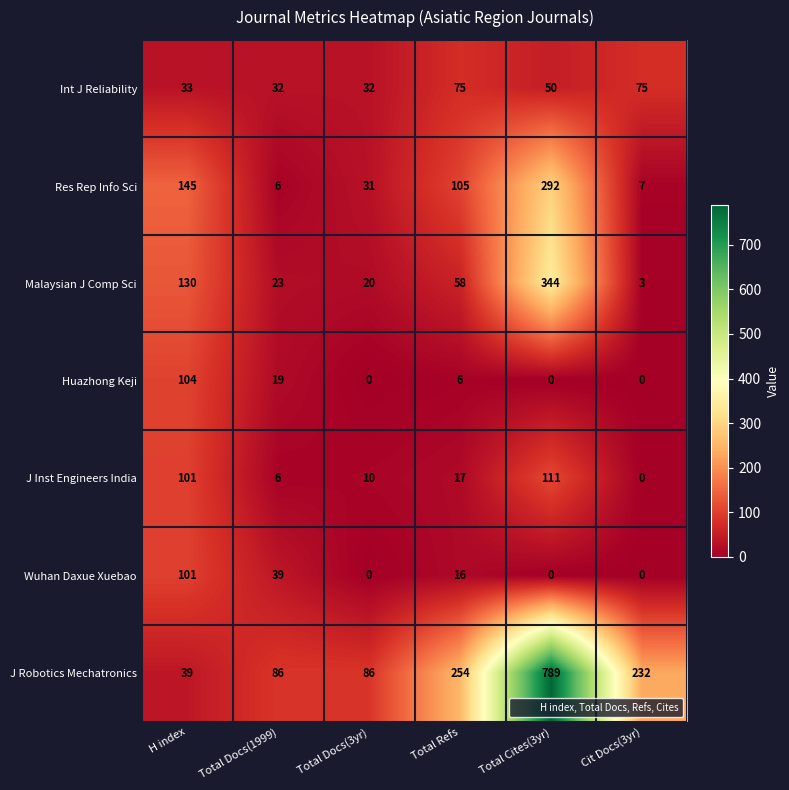

What is the sum of all J Robotics Mechatronics values?

1486